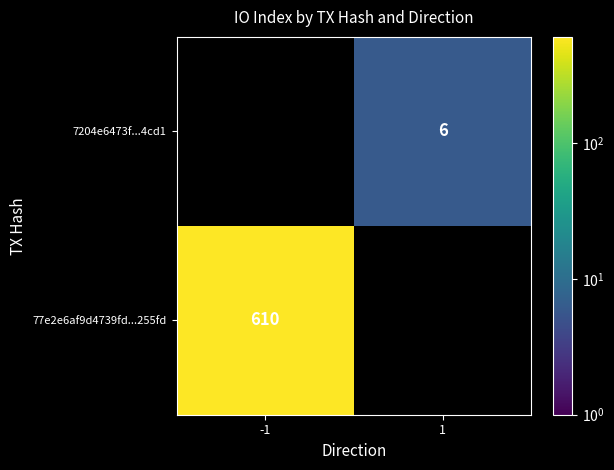

Is the value of 77e2e6af9d4739fd...255fd at -1 greater than the value of 7204e6473f...4cd1 at 1?

Yes